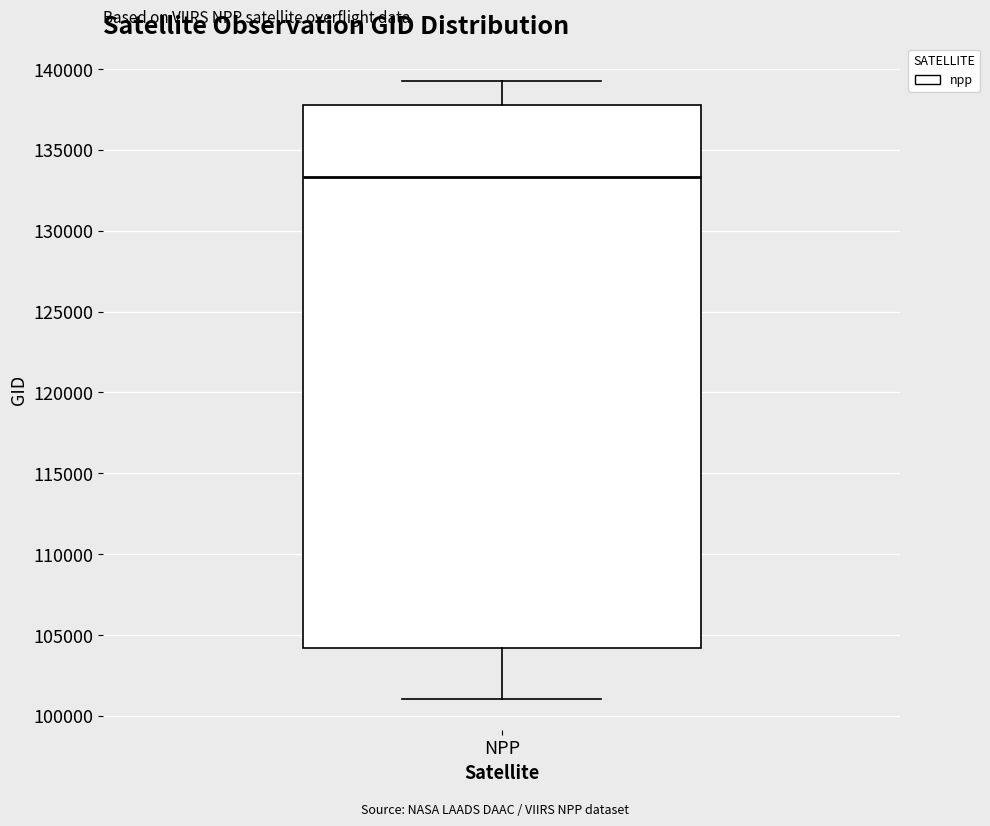

Transcribe this box plot: give where the median line is, the range the box spans, and where the two whiskers end, as read against the y-axis. The values are not printed on the chart, so give them approximately, as read against the axis.

median 133500, box 104000 to 138000, whiskers 101000 to 139500